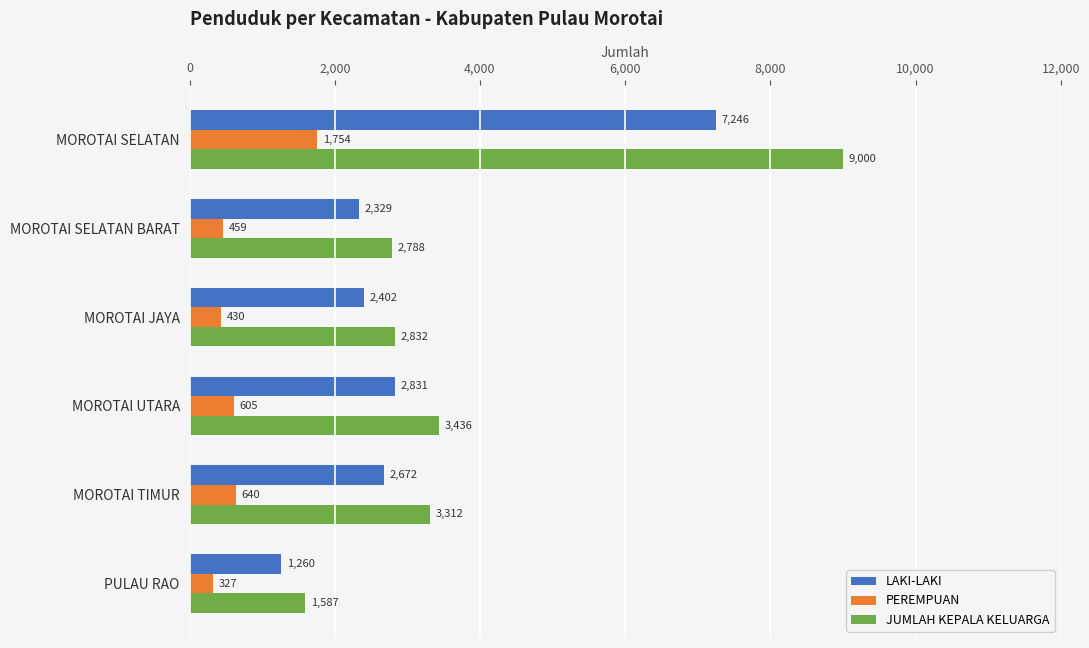

What is the difference between the second highest and minimum values in the JUMLAH KEPALA KELUARGA series?

1849